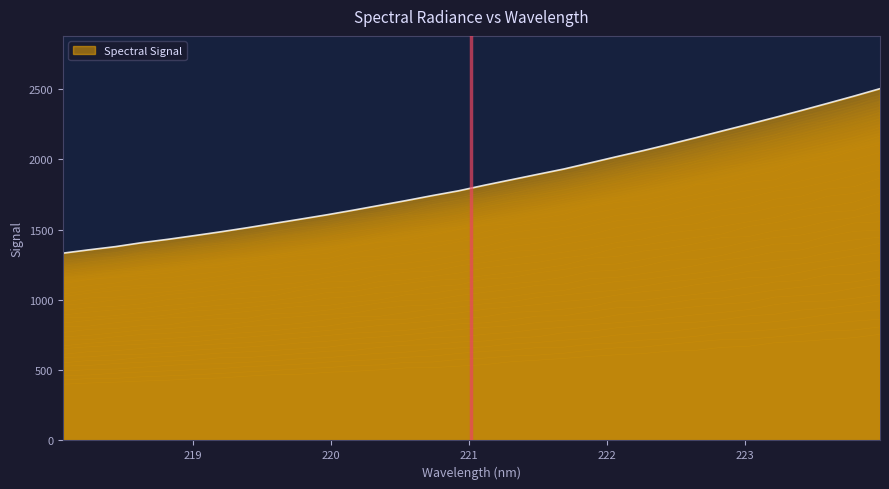

What is the change in value from 221.8812 to 223.5987?

+423.1